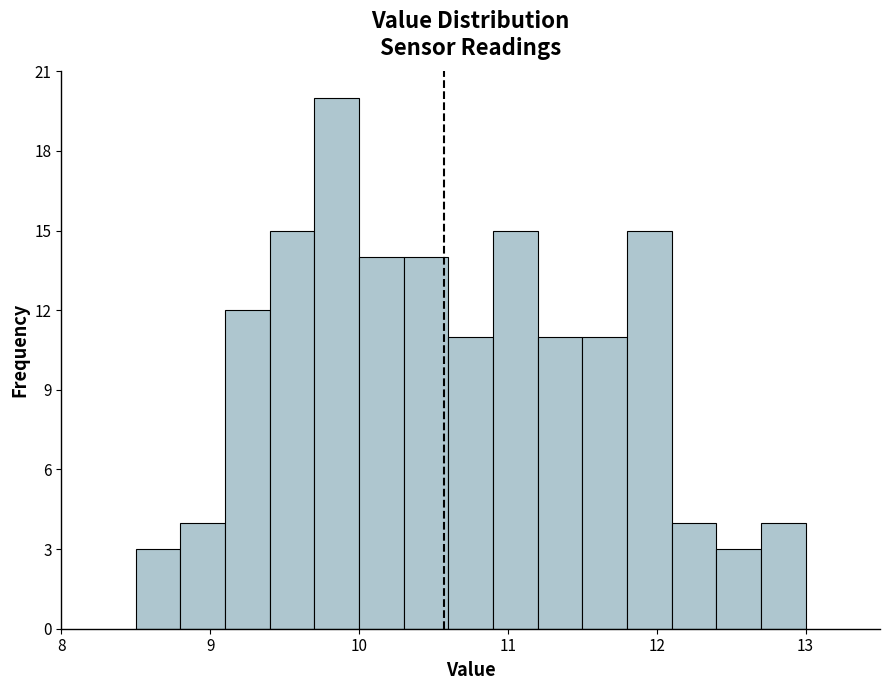

Read against the x-axis, roughly where is the centre of the tallest bar?

9.9